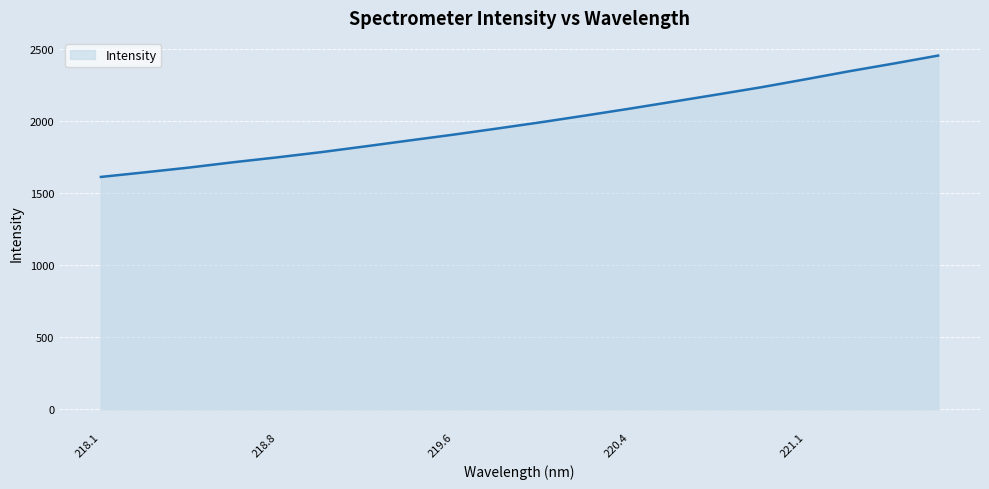

What is the maximum value shown in the chart?

2457.4